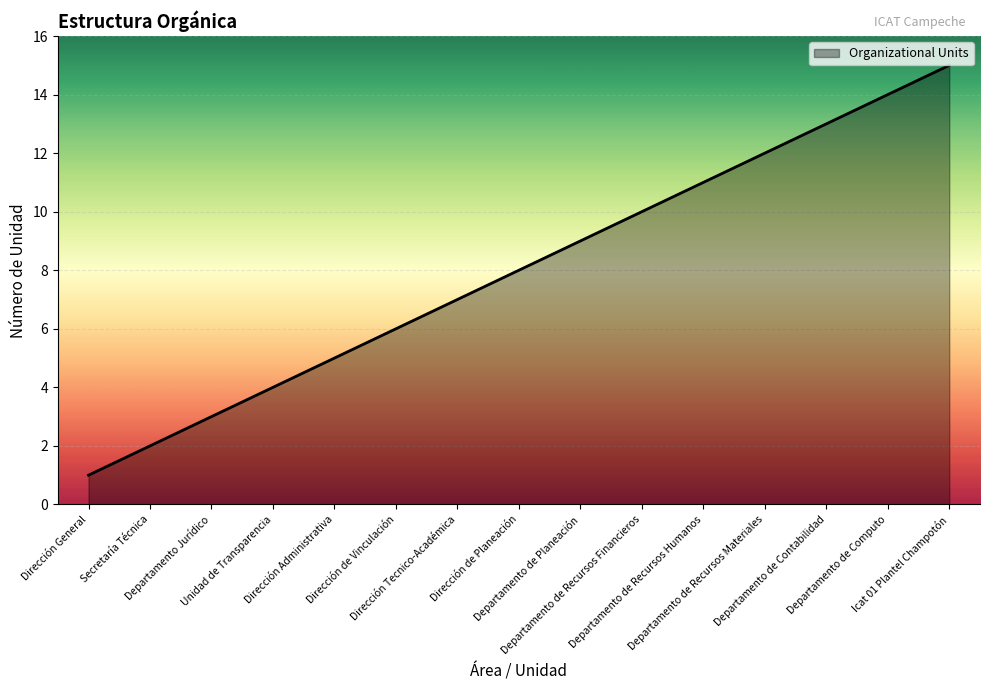

List the labels in order of value, largest first.

Icat 01 Plantel Champotón, Departamento de Computo, Departamento de Contabilidad, Departamento de Recursos Materiales, Departamento de Recursos Humanos, Departamento de Recursos Financieros, Departamento de Planeación, Dirección de Planeación, Dirección Tecnico-Académica, Dirección de Vinculación, Dirección Administrativa, Unidad de Transparencia, Departamento Jurídico, Secretaría Técnica, Dirección General